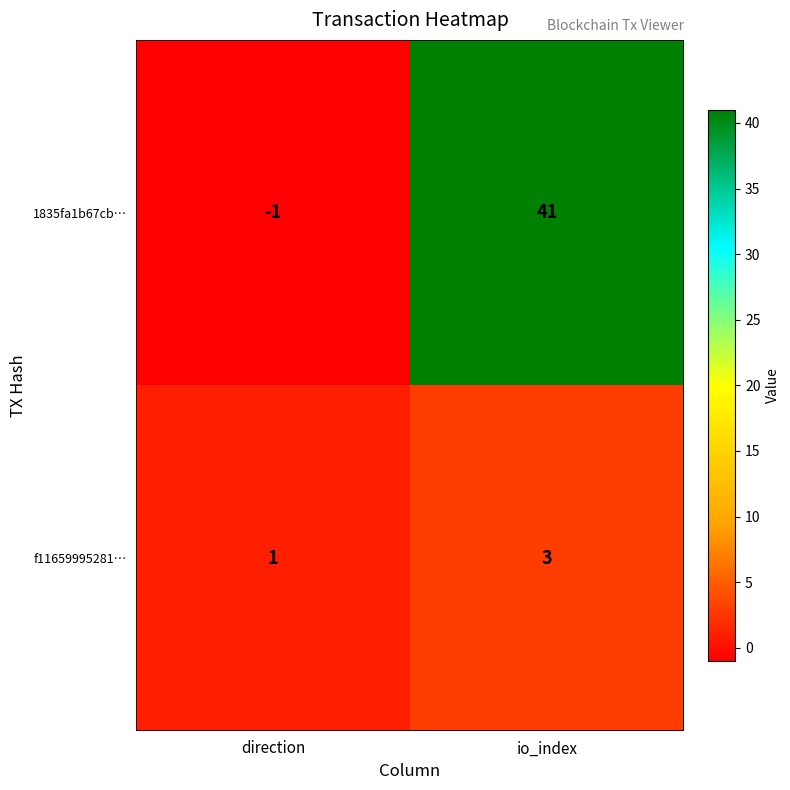

What is the sum of the 1835fa1b67cb… values at direction and io_index?

40